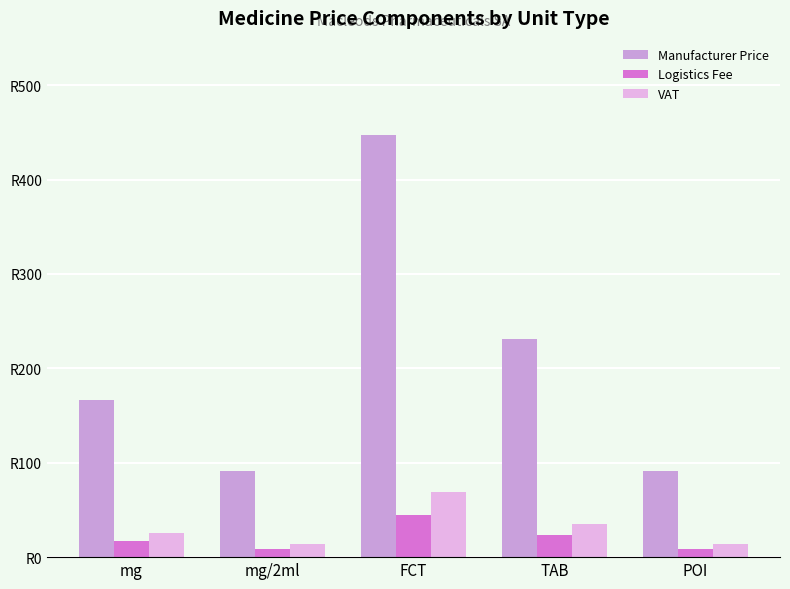

Which series has the widest spread of values?

Manufacturer Price